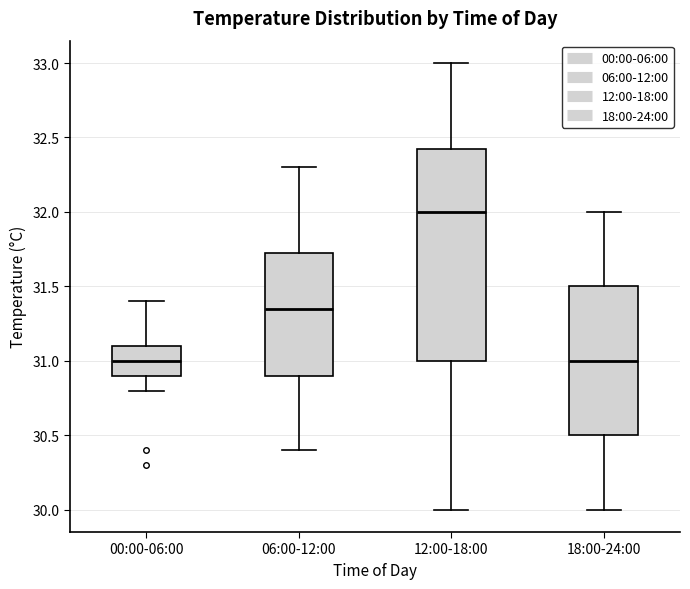

Reading left to right, transcribe this box plot: for each box, give where its median line is, the range the box spans, and where its two whiskers end, as read against the y-axis. The values are not printed on the chart, so give them approximately, as read against the axis.

00:00-06:00: median 31.00, box 30.90 to 31.10, whiskers 30.80 to 31.40
06:00-12:00: median 31.35, box 30.90 to 31.75, whiskers 30.40 to 32.30
12:00-18:00: median 32.00, box 31.00 to 32.45, whiskers 30.00 to 33.00
18:00-24:00: median 31.00, box 30.50 to 31.50, whiskers 30.00 to 32.00